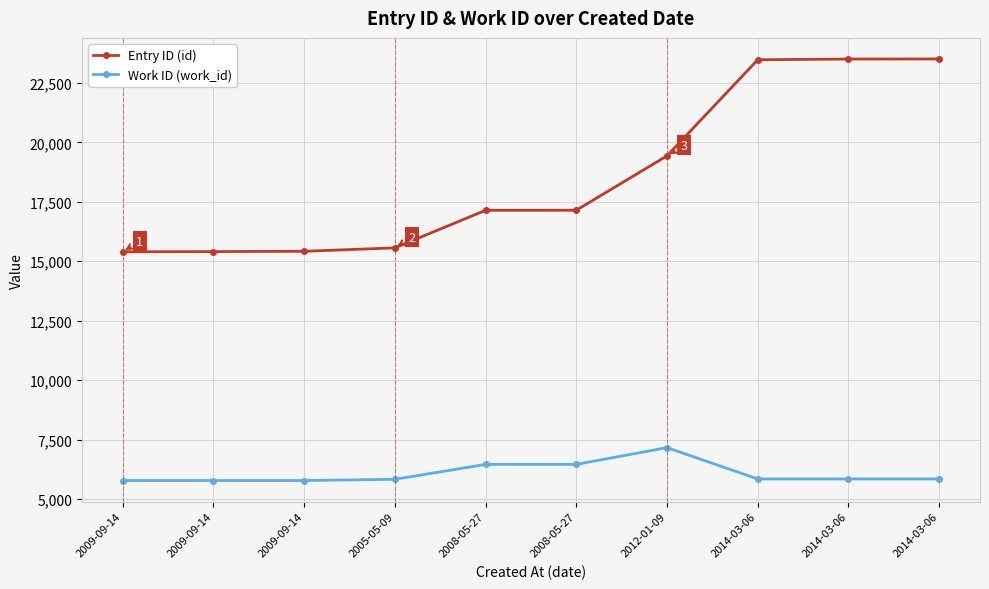

Count the number of categories in the chart.

10